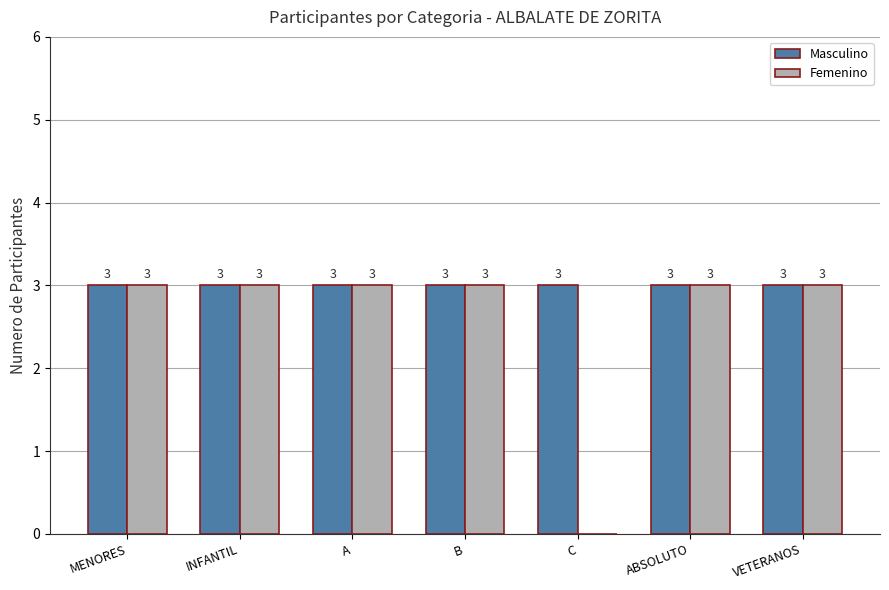

Read the Masculino value at B.

3